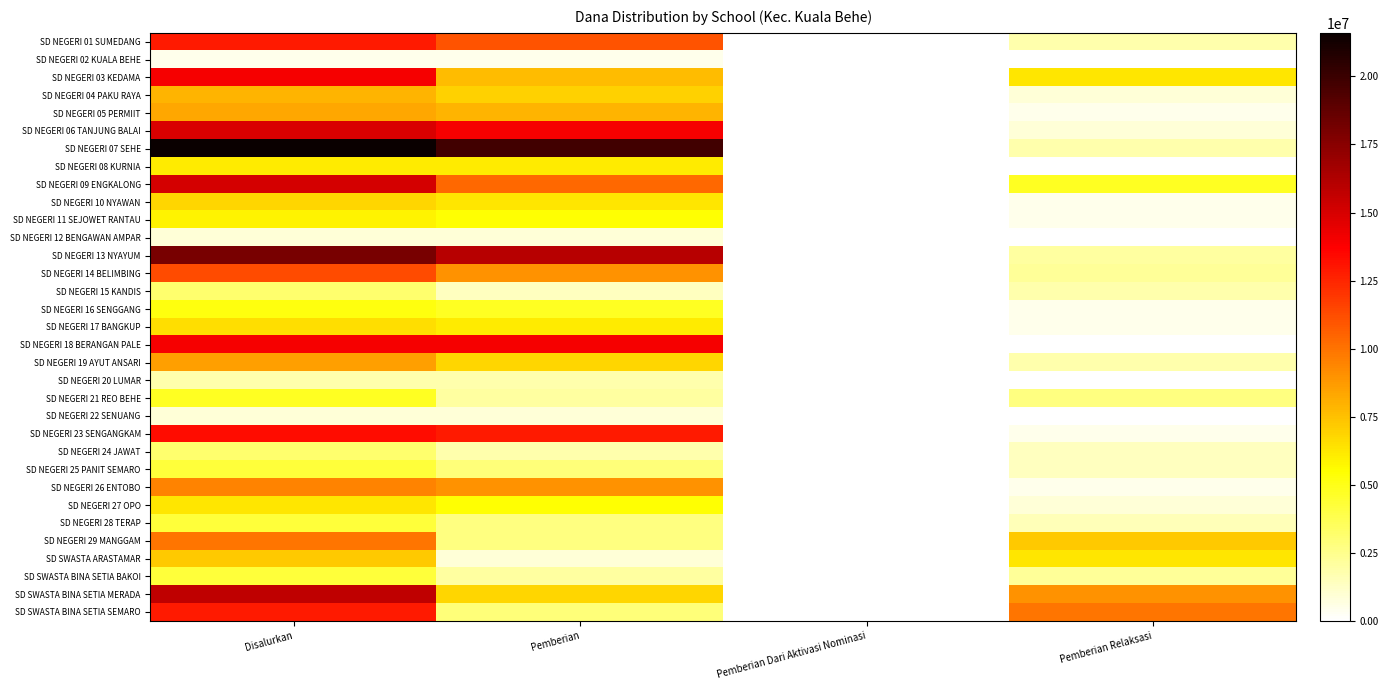

Which series has the largest range (max minus min)?

SD NEGERI 07 SEHE